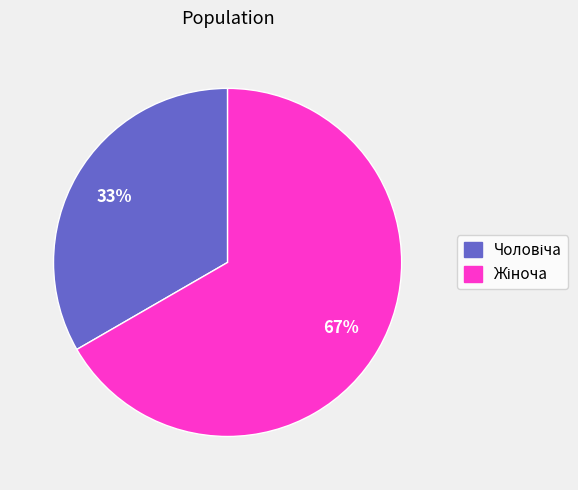

Is there a majority slice in this chart?

Yes